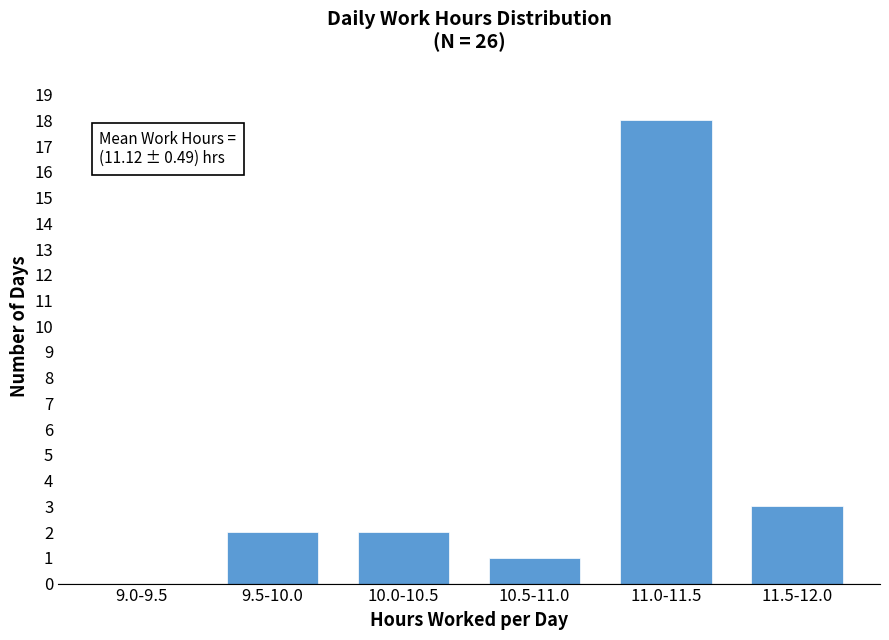

Reading right to left, list all the values displayed in this chart.

11.5-12.0=3	11.0-11.5=18	10.5-11.0=1	10.0-10.5=2	9.5-10.0=2	9.0-9.5=0